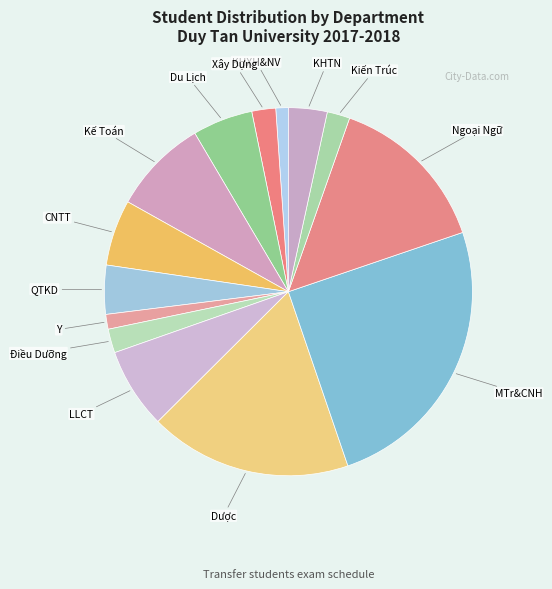

Is it true that Xây Dựng is 13% of the pie?

False